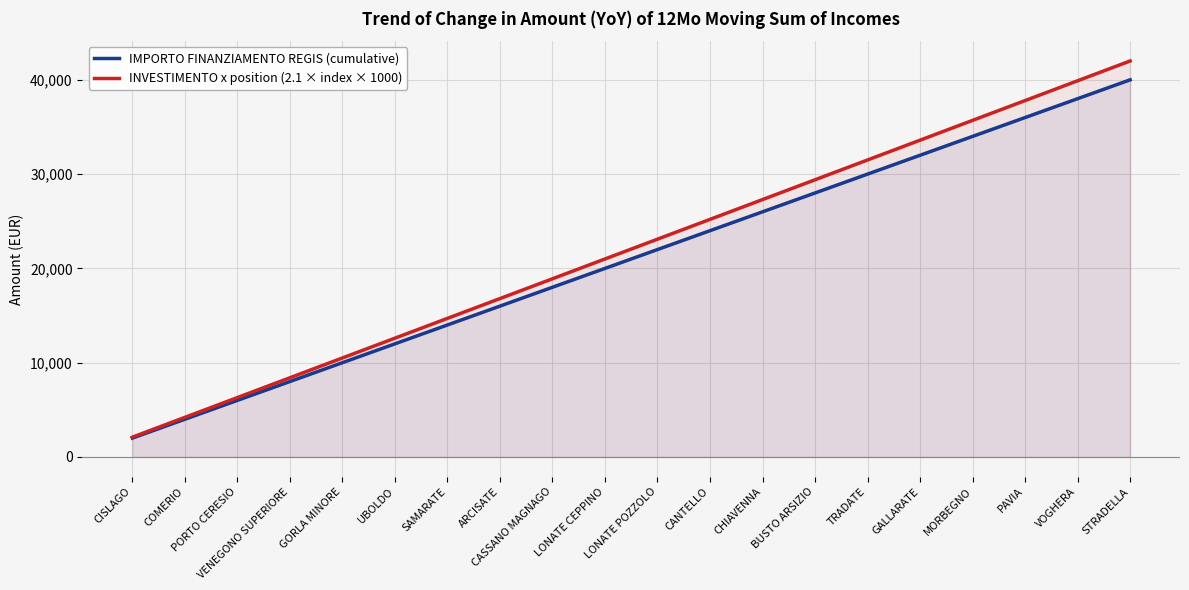

List the series in order of their overall mean, highest first.

INVESTIMENTO x position (2.1 × index × 1000), IMPORTO FINANZIAMENTO REGIS (cumulative)